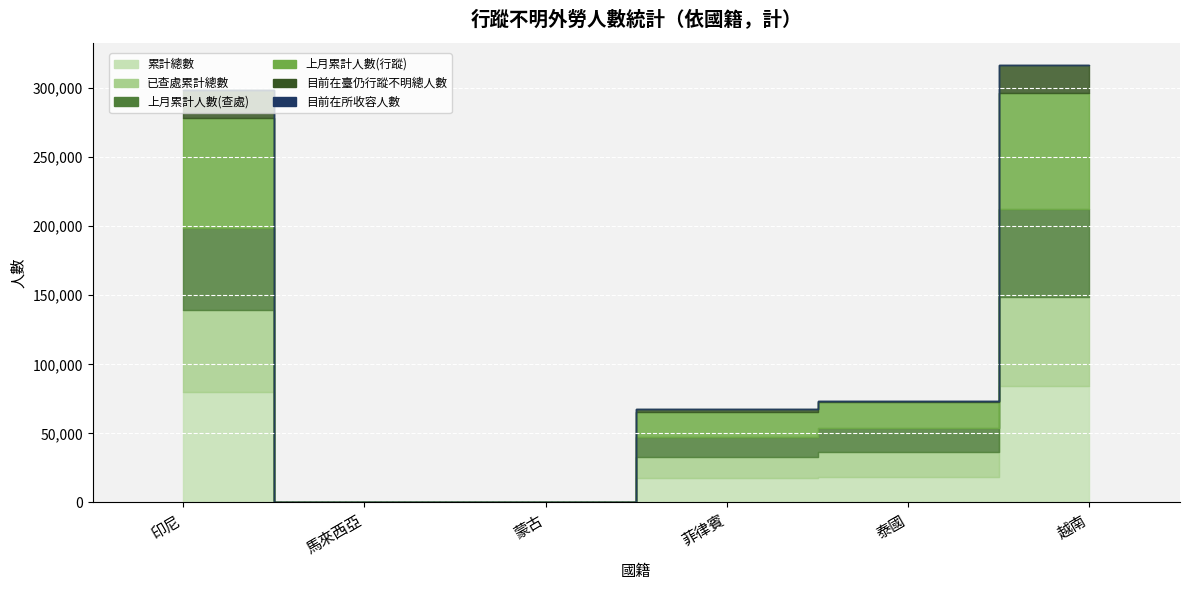

How many data points in 累計總數 are less than 18614?

3